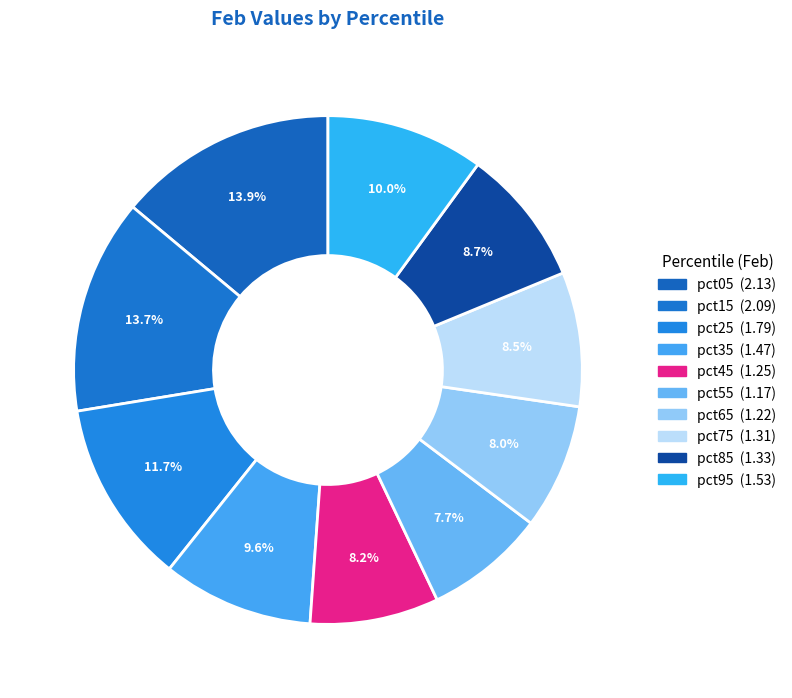

Count the number of slices in the pie.

10